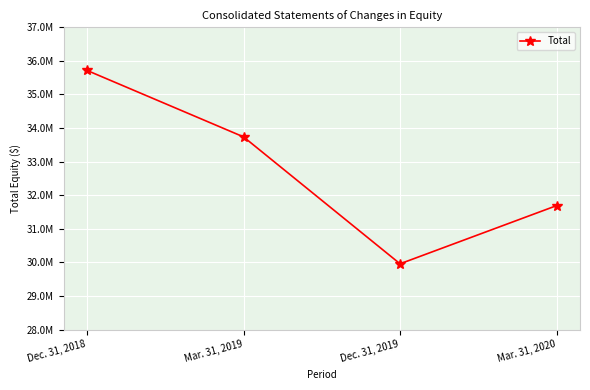

List the labels in order of value, largest first.

Dec. 31, 2018, Mar. 31, 2019, Mar. 31, 2020, Dec. 31, 2019